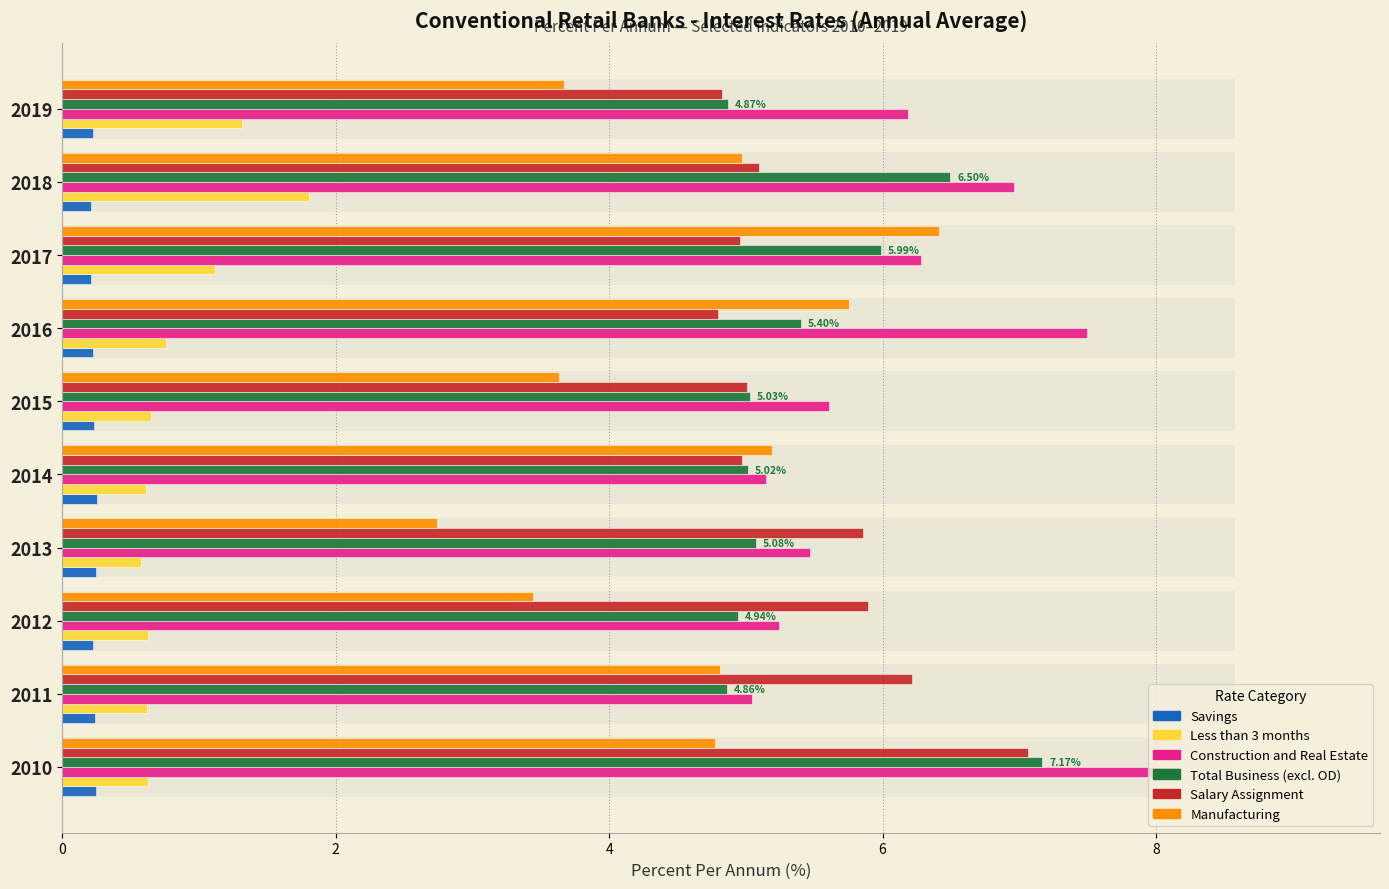

Between 2016 and 2017, which series saw the biggest shift?

Construction and Real Estate